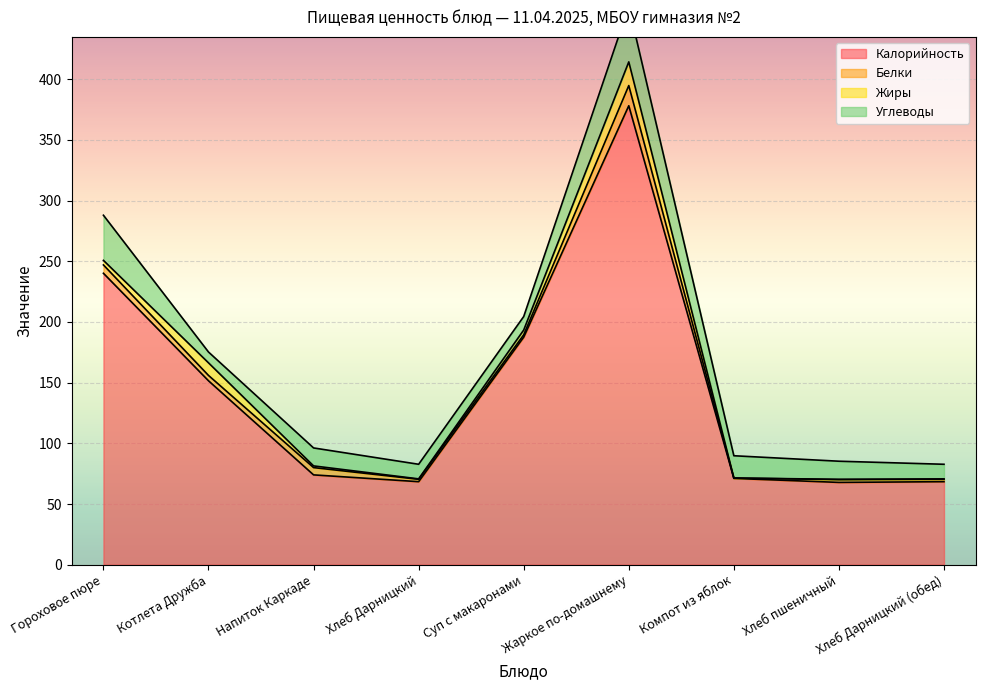

Rank the series at Напиток Каркаде from lowest to highest value.

Жиры, Белки, Углеводы, Калорийность